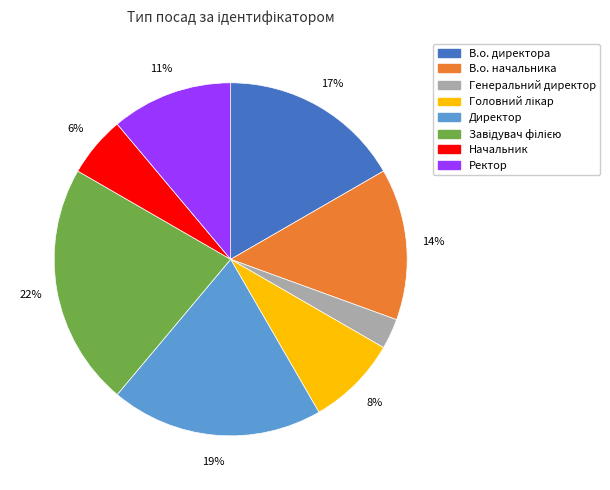

True or false: Начальник accounts for 6% of the total.

True